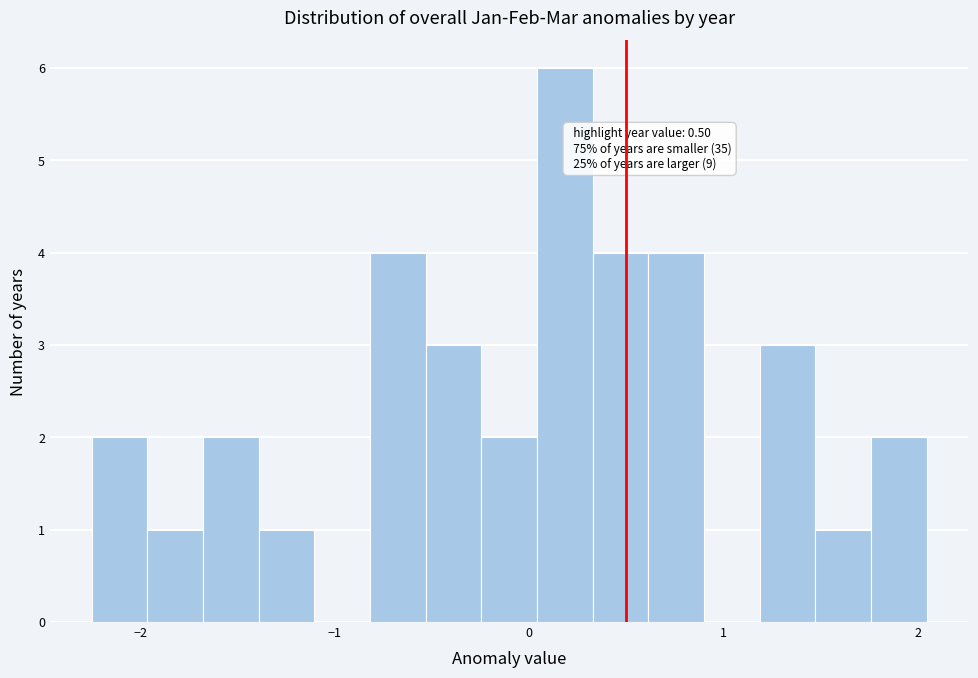

Around what value on the x-axis is the tallest bar? Give the approximate position of its centre, as read against the axis.

0.2